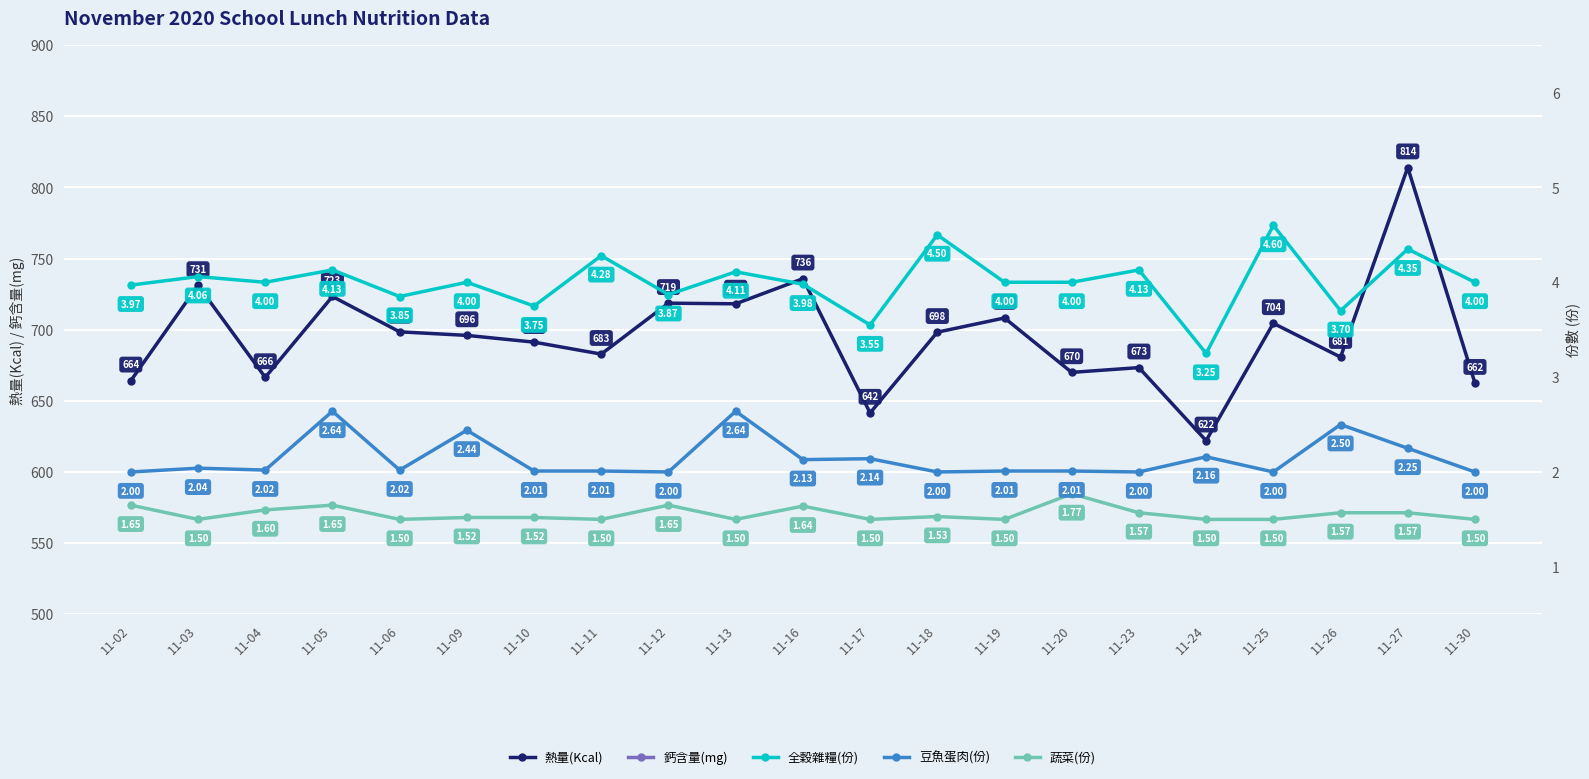

Which series changed the most between 11-02 and 11-17?

熱量(Kcal)